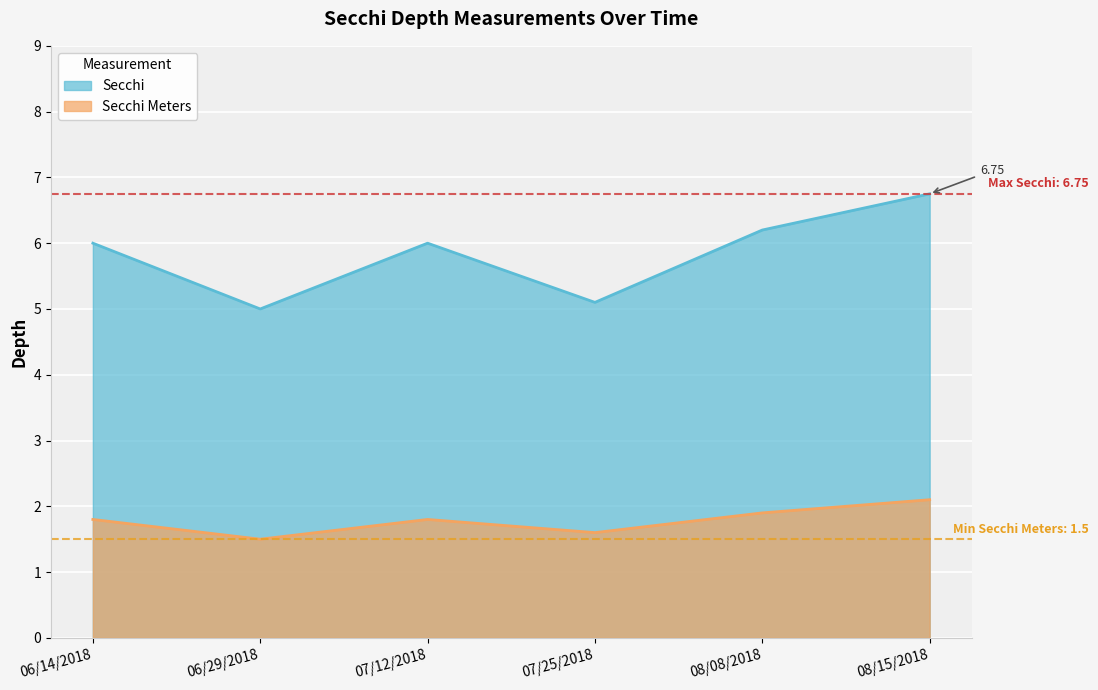

What position from the left is 08/08/2018?

5